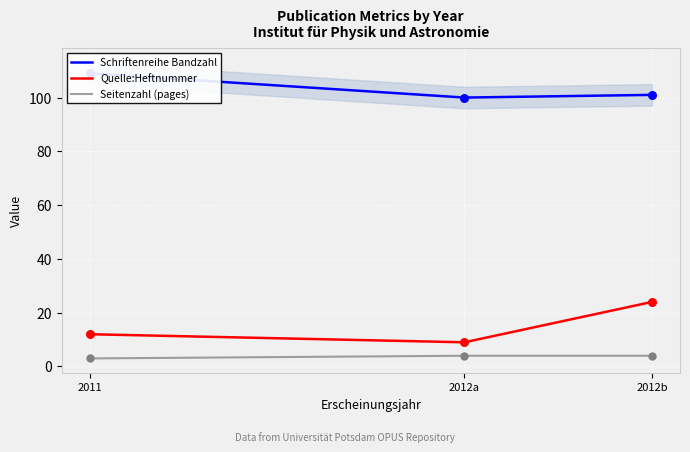

What is the total value across all series at 2011?

124